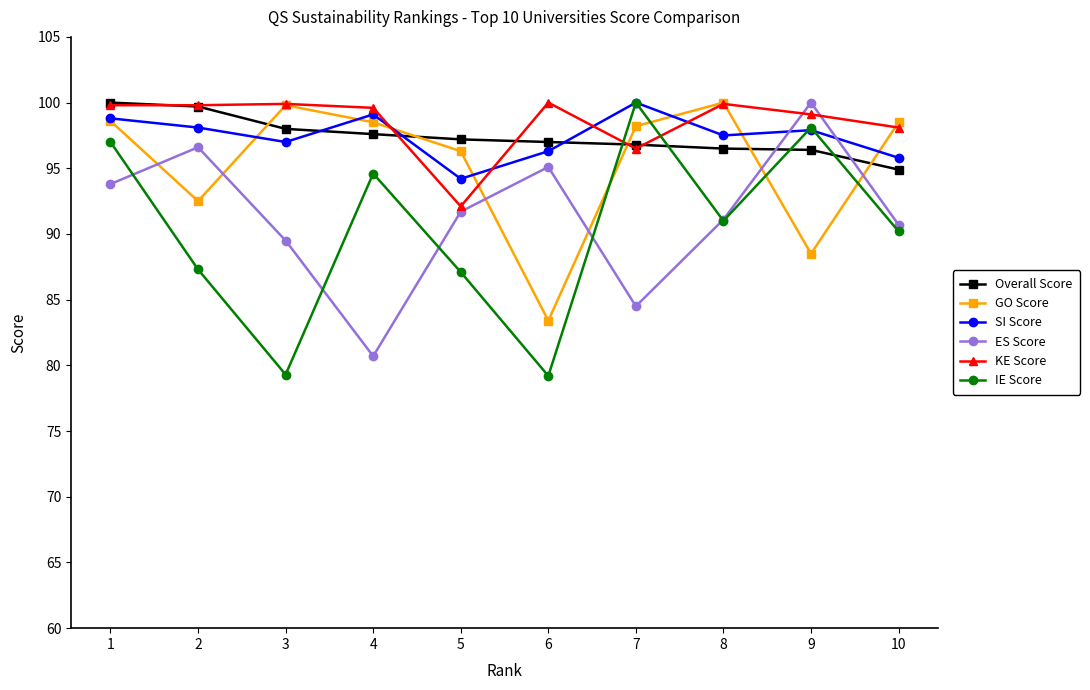

Which series changed the most between 3 and 8?

IE Score